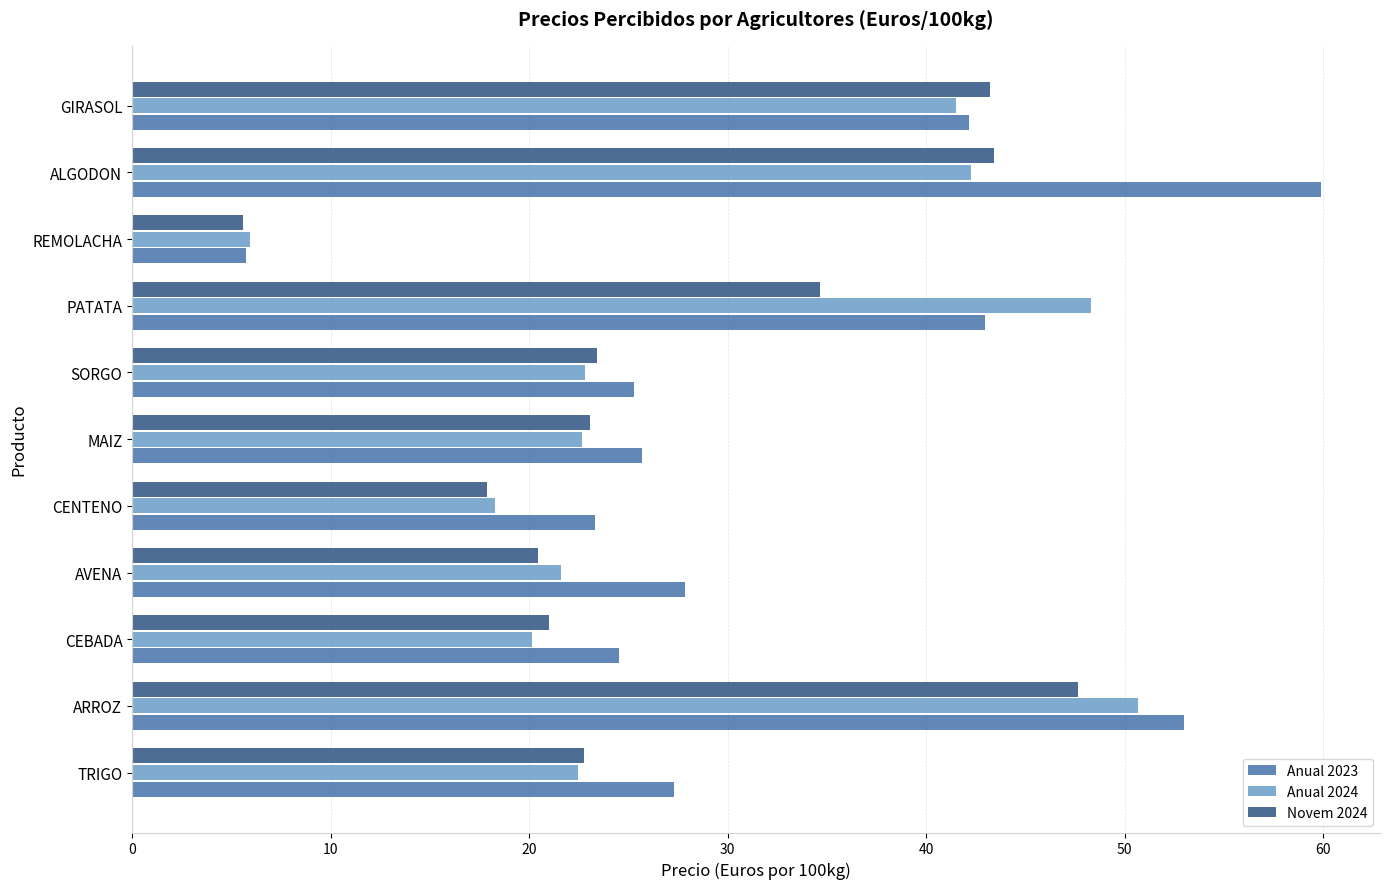

Which series has the largest total across all categories?

Anual 2023